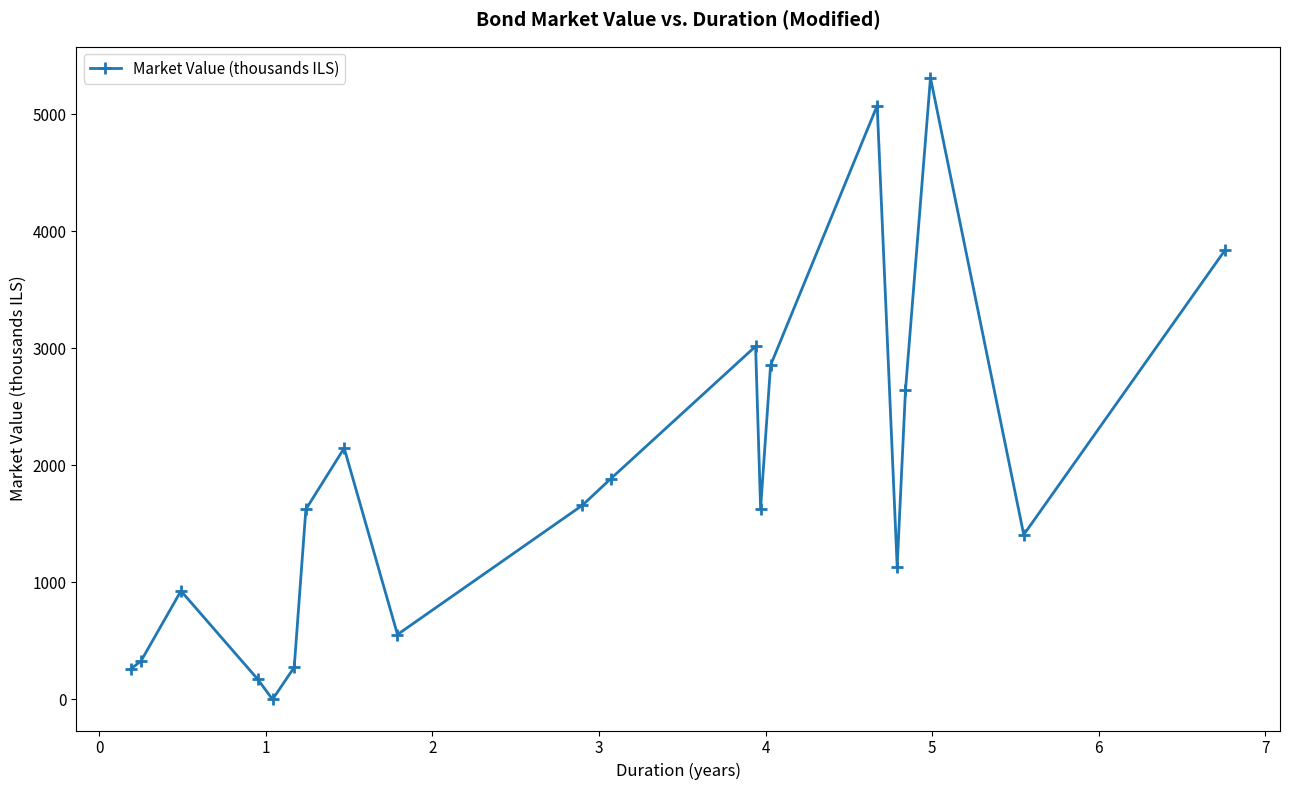

What is the value of the 2nd point from the left?

327.7